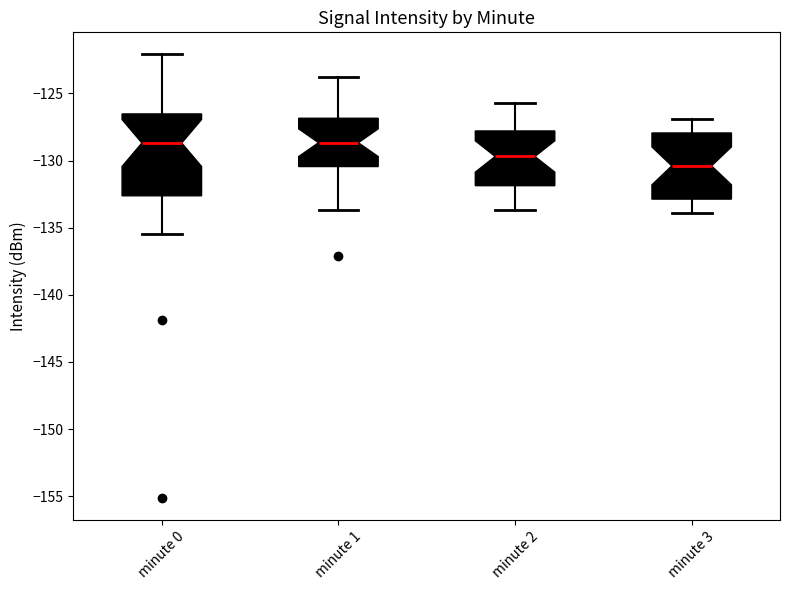

Which box is the tallest, from its lower edge to its upper edge?

minute 0